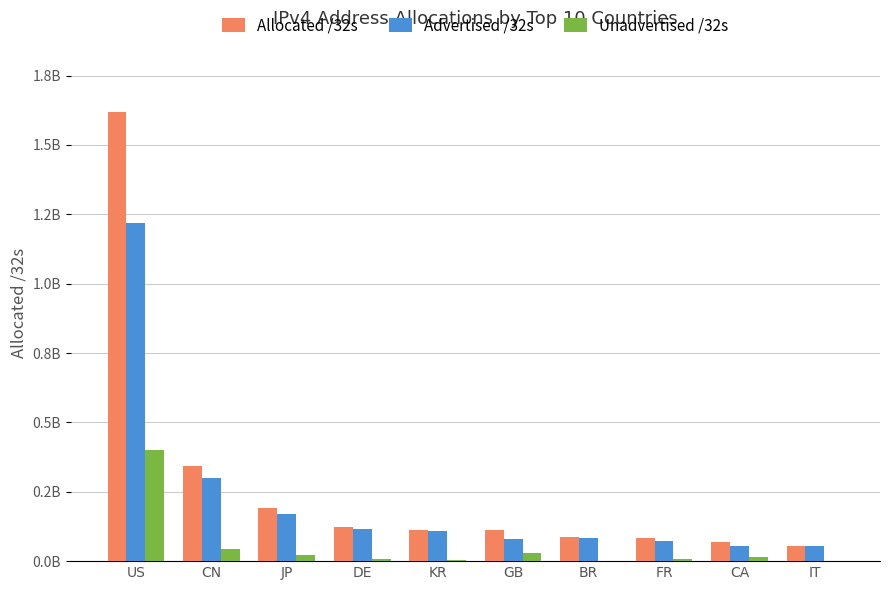

Are the bars grouped side by side (vs. stacked)?

Yes